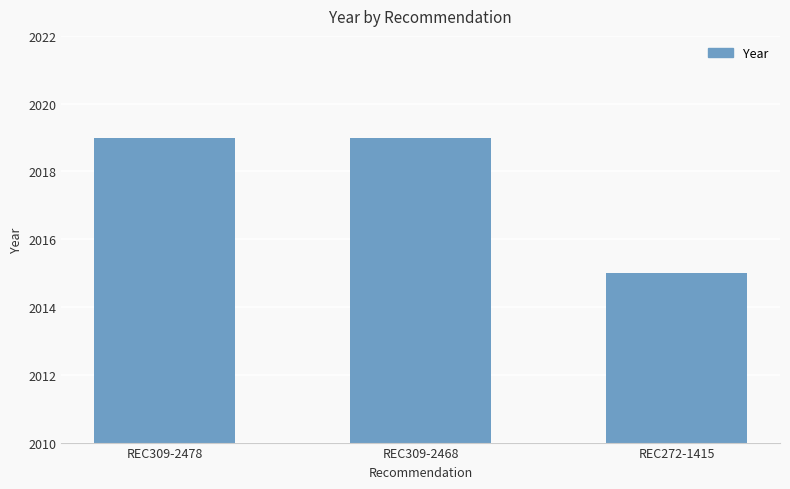

What is the greatest value displayed?

2019